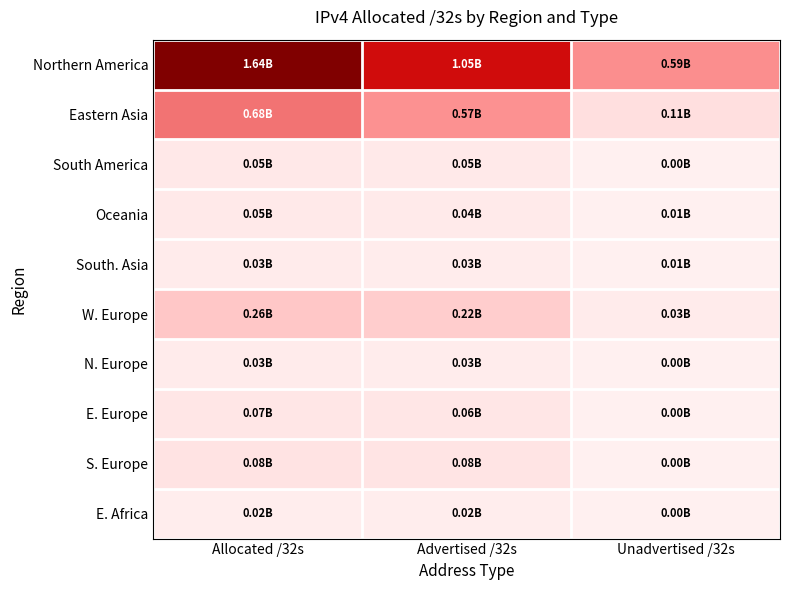

What is the spread (max minus min) of values at Unadvertised /32s?

584153336